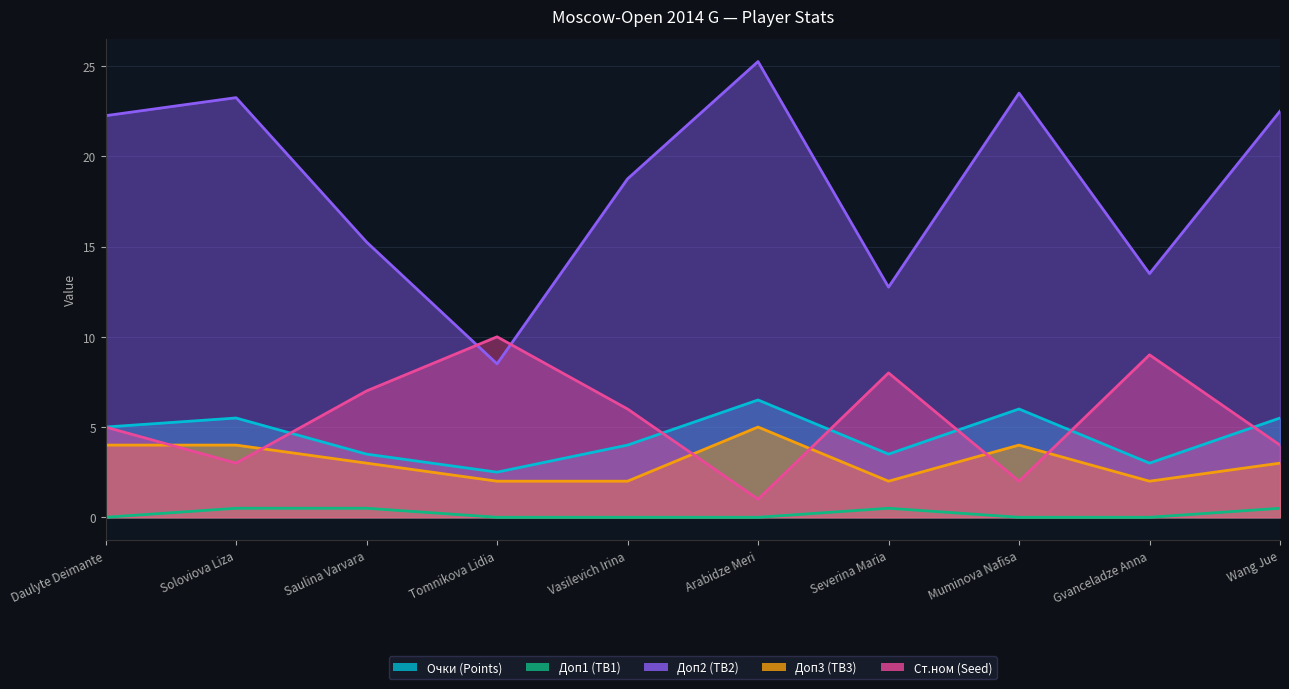

How many lines are shown in the chart?

5